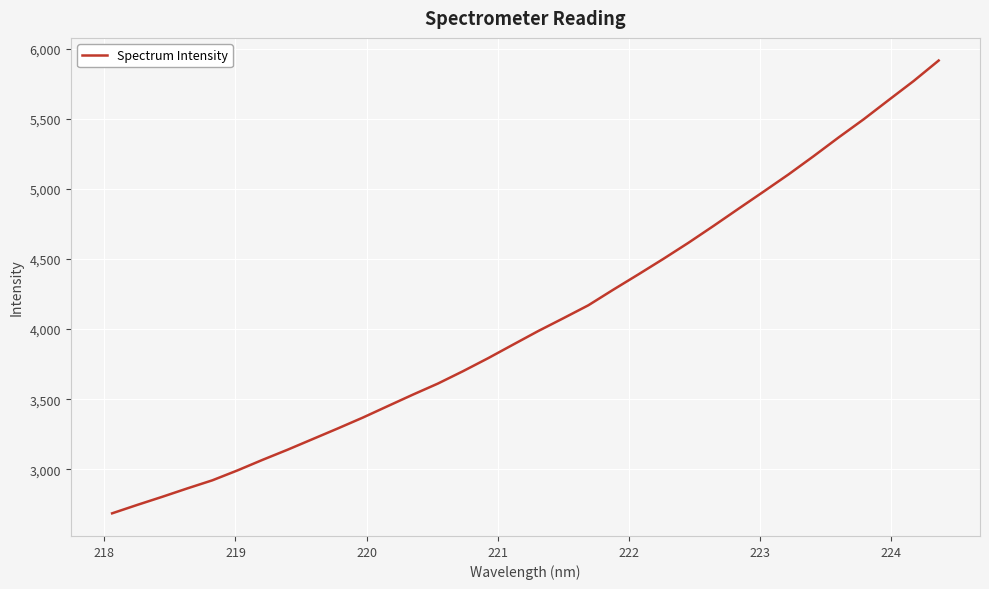

What is the difference between the maximum and minimum values?

3229.1